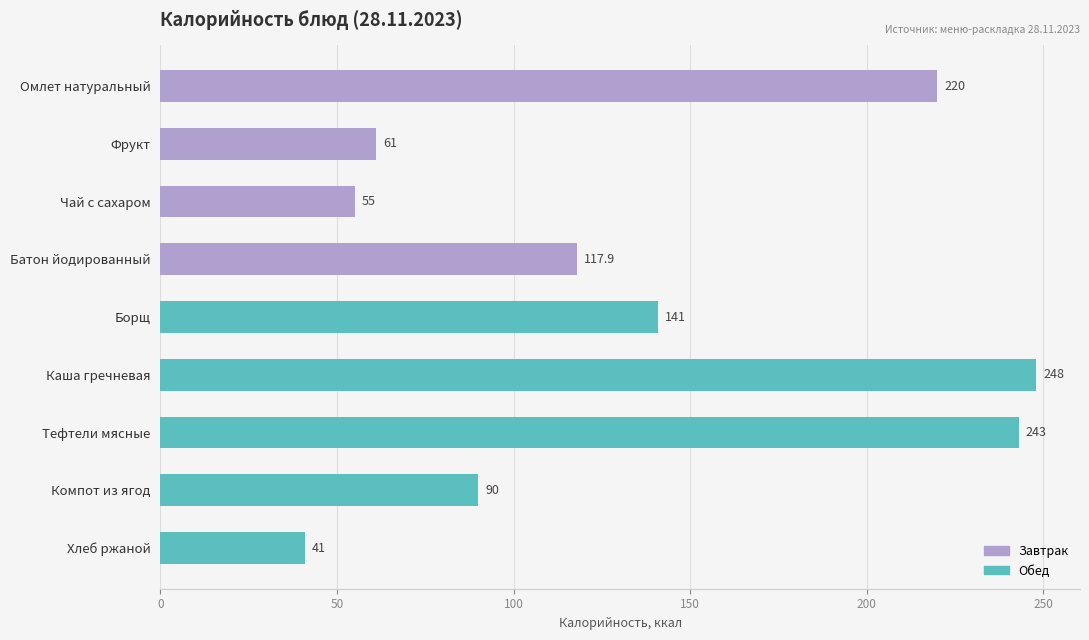

Which category has the highest value across all series?

Каша гречневая